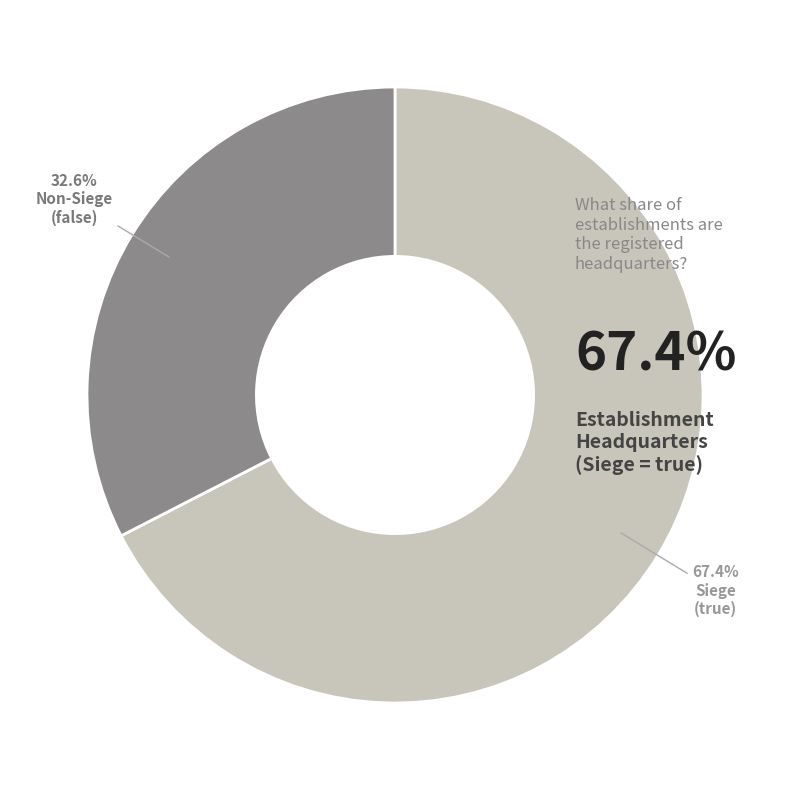

Is there any slice that represents more than half of the pie?

Yes